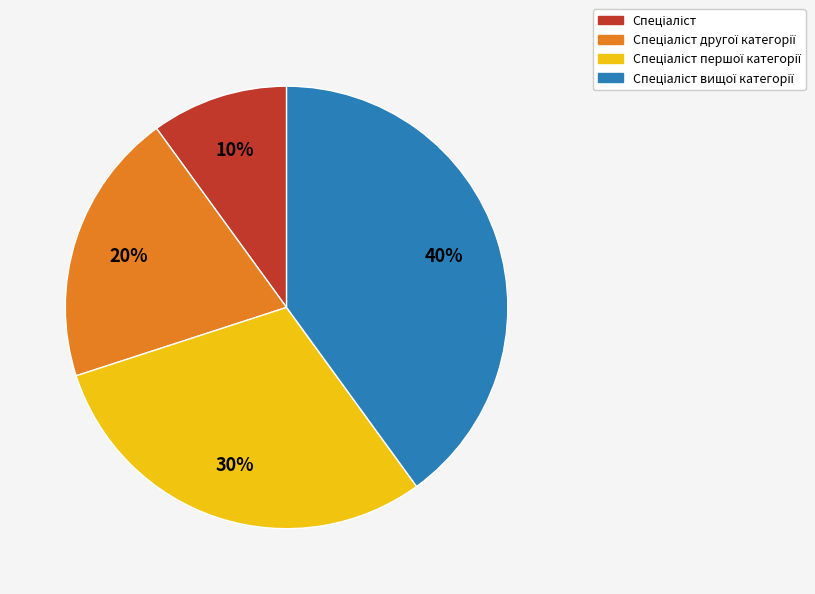

Count the number of slices in the pie.

4